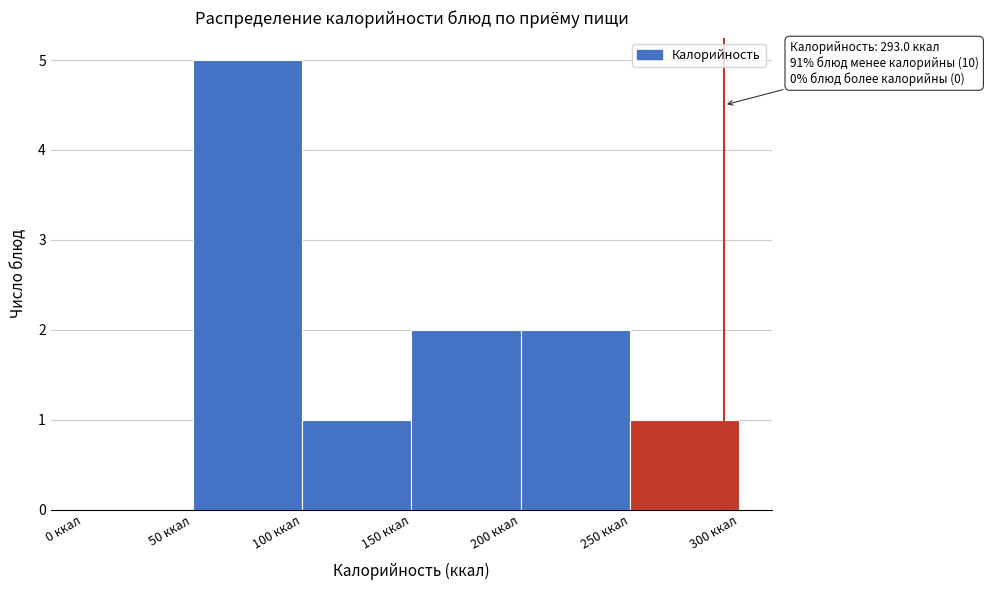

Which range on the x-axis has the tallest bar?

50 to 100